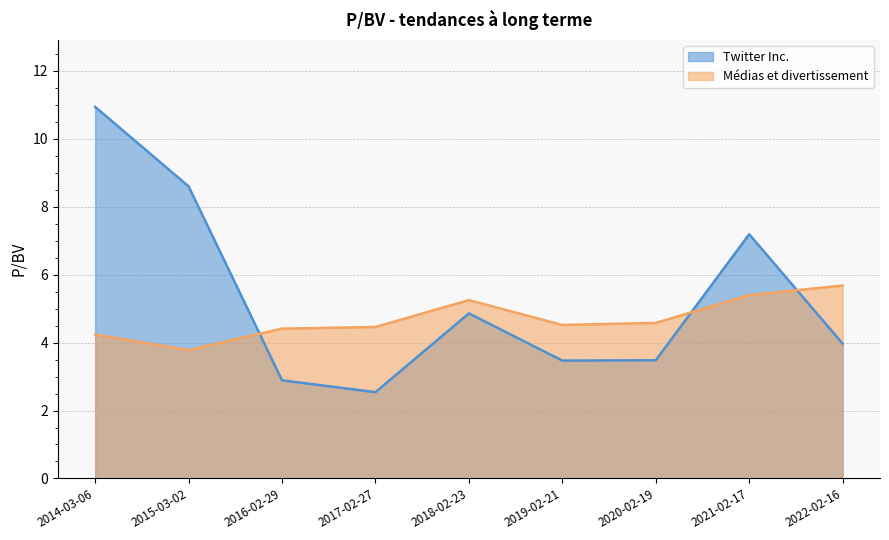

What is the sum of all Twitter Inc. values?

47.9